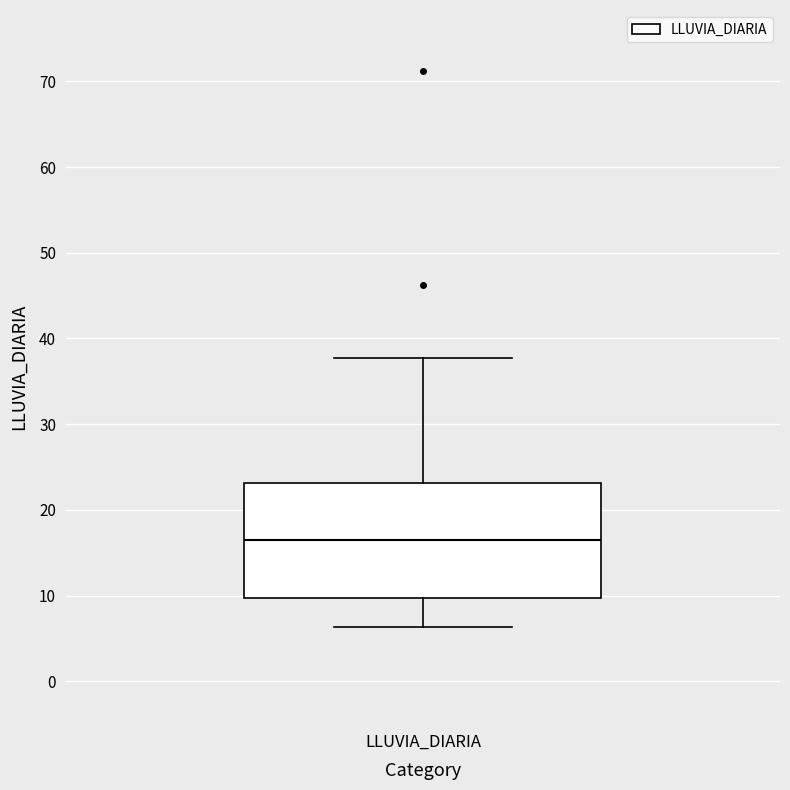

Read this box plot against the y-axis: the position of the median line, the range covered by the box, and the ends of both whiskers. The values are not printed on the chart, so give them approximately, as read against the axis.

median 17, box 10 to 23, whiskers 6 to 38